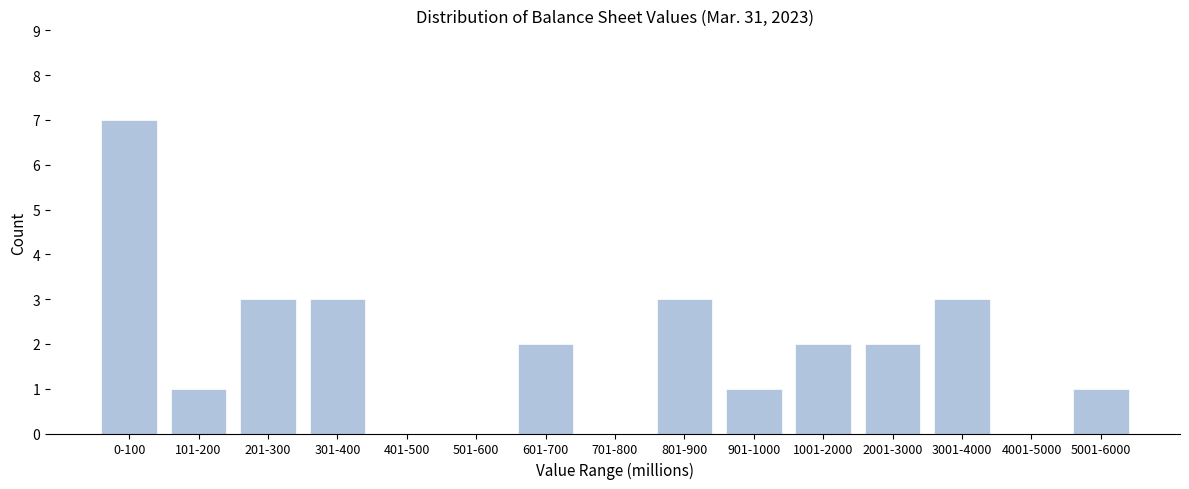

Reading left to right, extract all data points from this chart.

0-100=7	101-200=1	201-300=3	301-400=3	401-500=0	501-600=0	601-700=2	701-800=0	801-900=3	901-1000=1	1001-2000=2	2001-3000=2	3001-4000=3	4001-5000=0	5001-6000=1